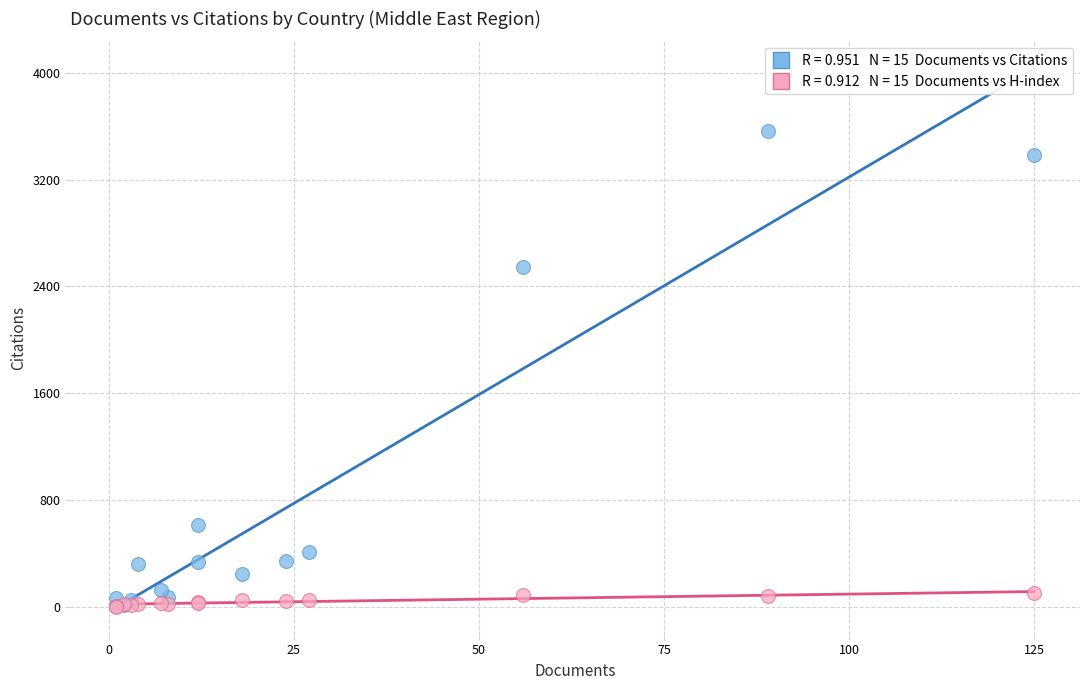

Across all series, what Y value is closest to 1784?

2544